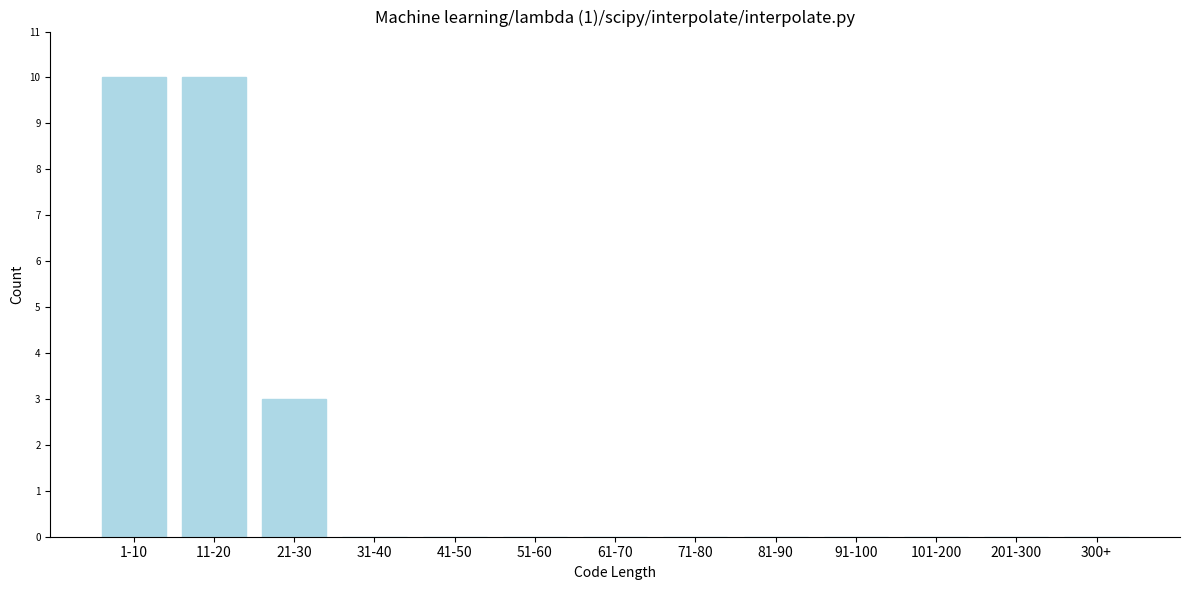

Reading right to left, list all the values displayed in this chart.

300+=0	201-300=0	101-200=0	91-100=0	81-90=0	71-80=0	61-70=0	51-60=0	41-50=0	31-40=0	21-30=3	11-20=10	1-10=10